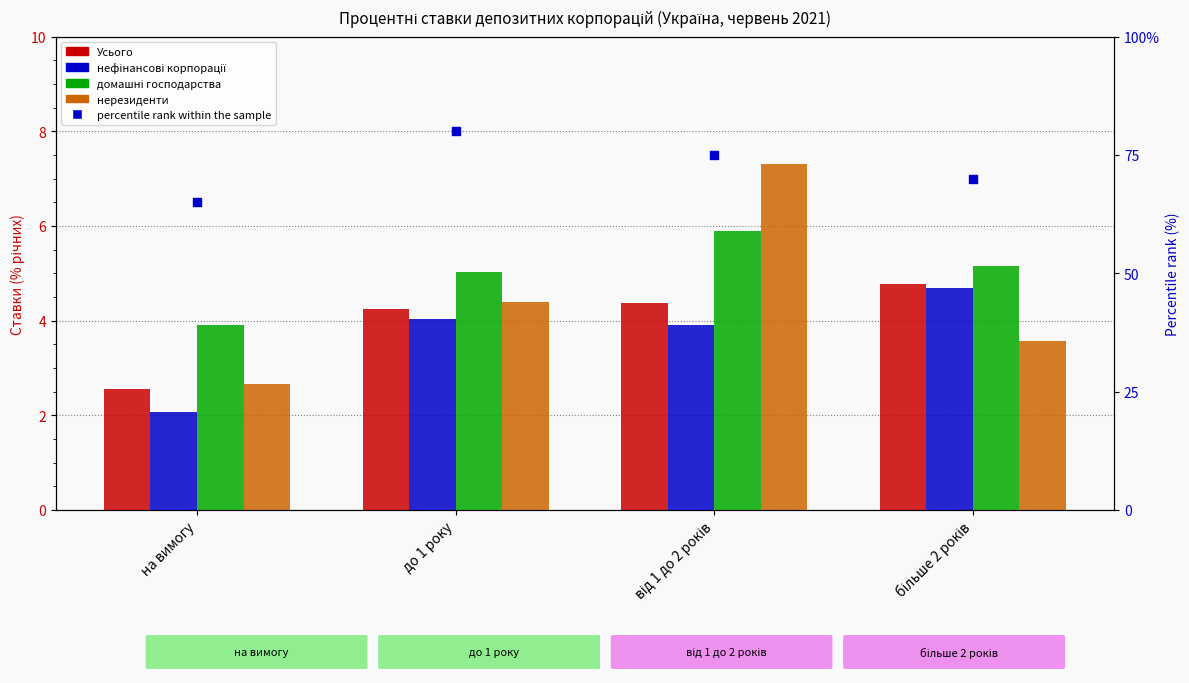

At which category is the sum across all series the highest?

до 1 року